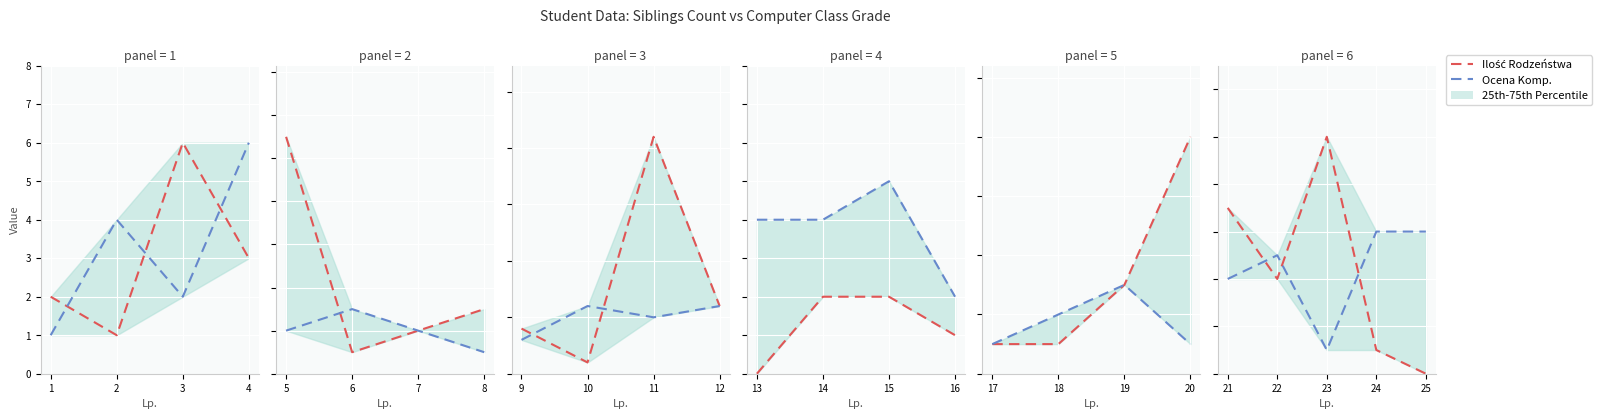

What value does the Ilość Rodzeństwa series have at 23, to the nearest 10?

10